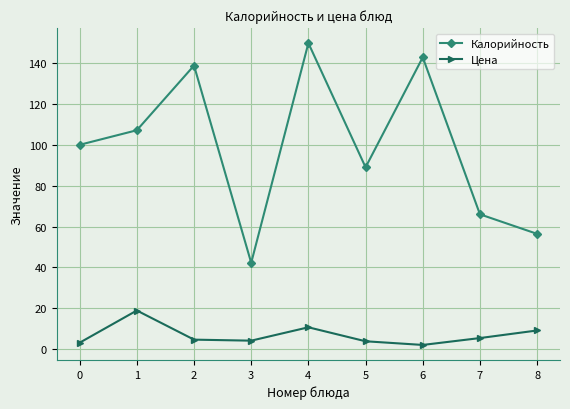

How many data points in Калорийность are less than 100?

4